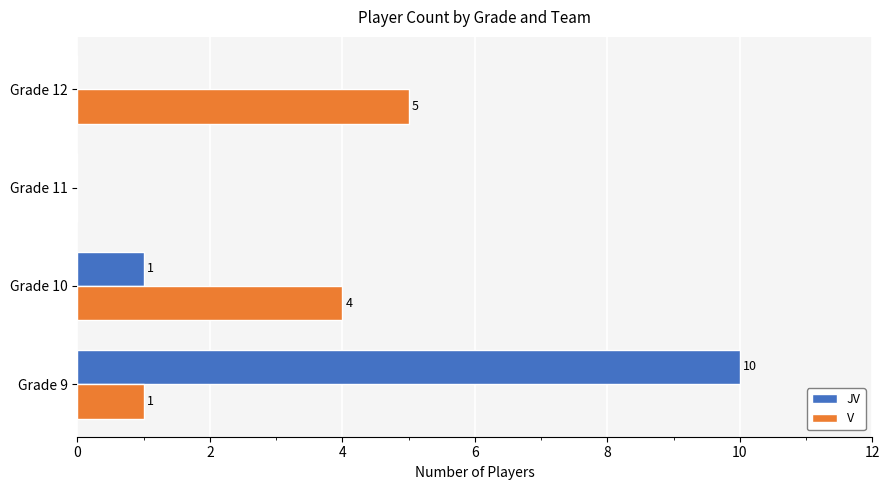

How many V values are between 1 and 5?

3